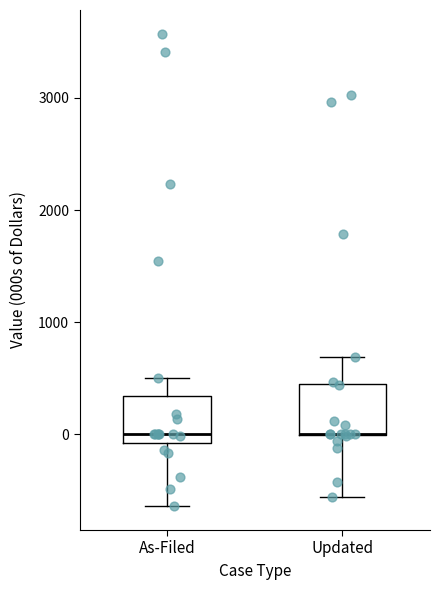

Reading left to right, transcribe this box plot: for each box, give where its median line is, the range the box spans, and where its two whiskers end, as read against the y-axis. The values are not printed on the chart, so give them approximately, as read against the axis.

As-Filed: median 0, box -100 to 300, whiskers -600 to 500
Updated: median 0 (drawn on the box's lower edge), box 0 to 500, whiskers -600 to 700